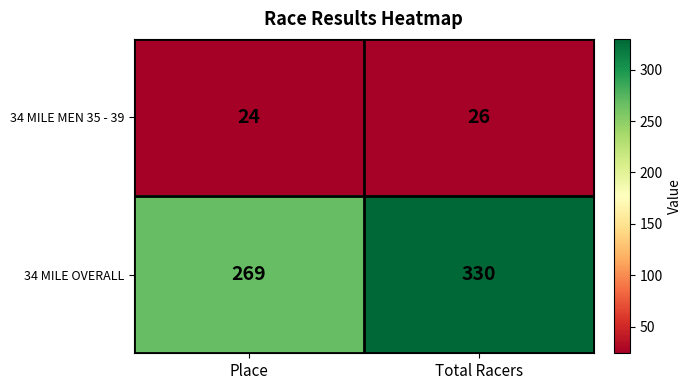

Rank the series by their average value, from lowest to highest.

34 MILE MEN 35 - 39, 34 MILE OVERALL